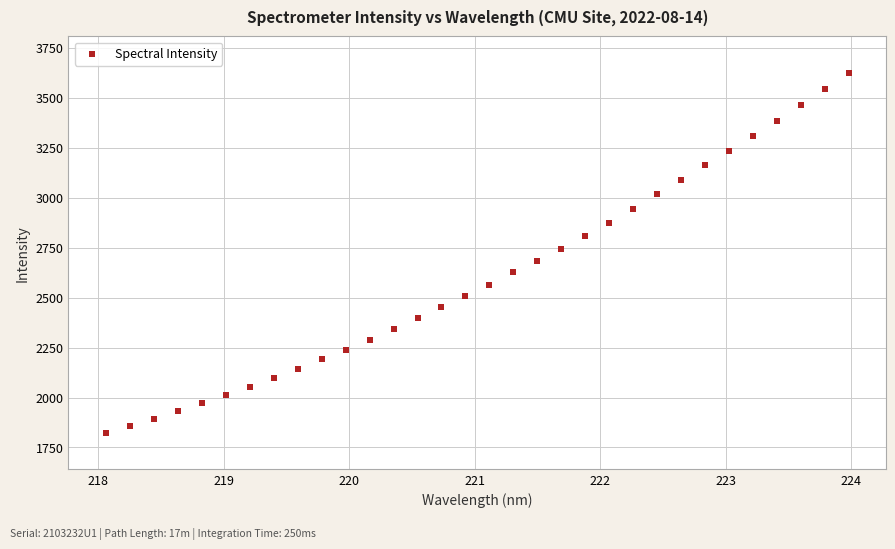

What is the range of Y values (max minus min)?

1805.6